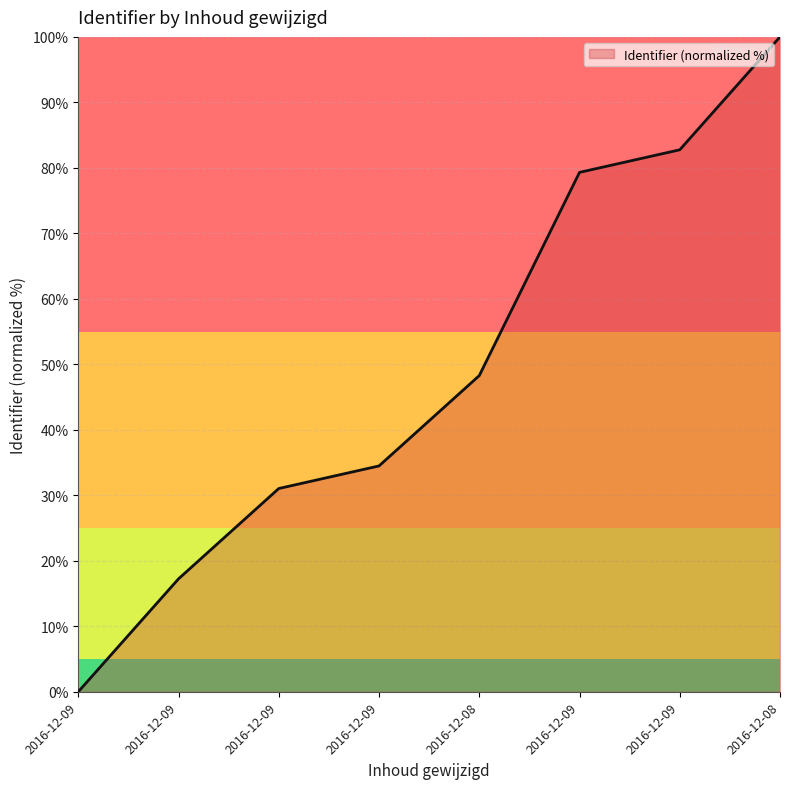

What is the approximate value at 2016-12-08?

48.3